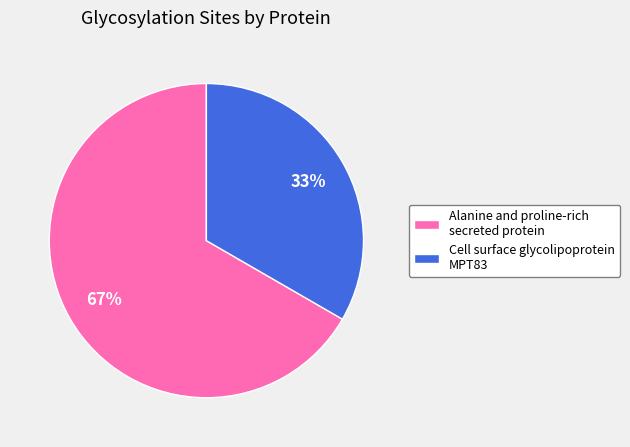

Do Cell surface glycolipoprotein MPT83 and Alanine and proline-rich secreted protein together represent more than half of the pie?

Yes